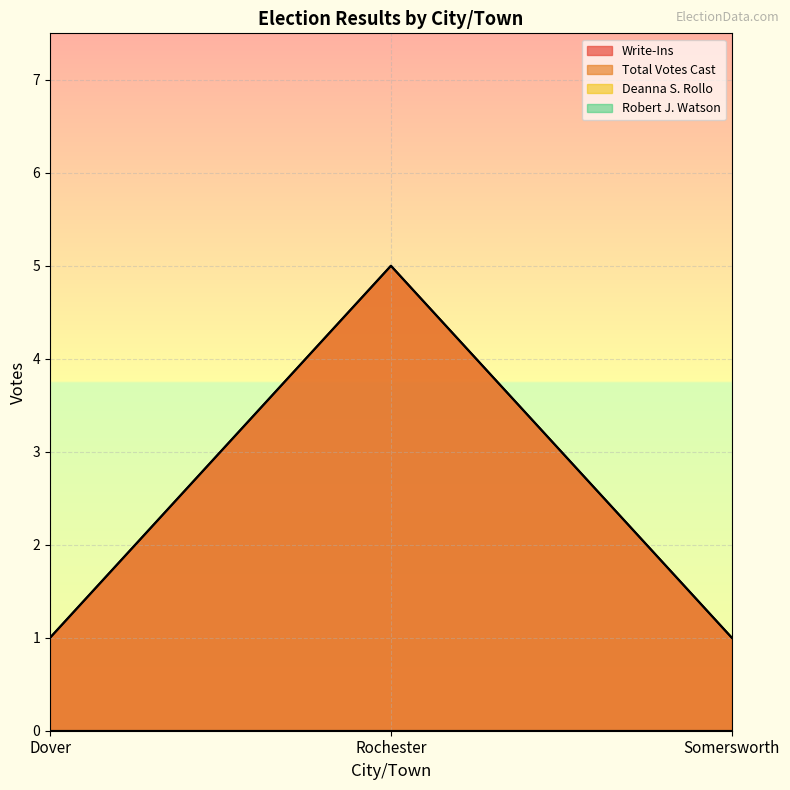

Is the value of Write-Ins at Dover greater than the value of Total Votes Cast at Dover?

No